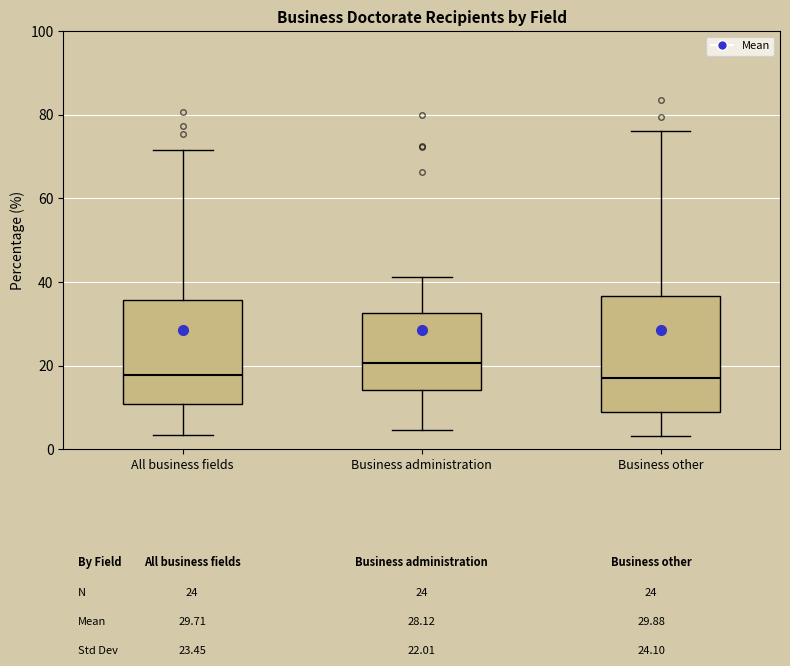

Reading left to right, transcribe this box plot: for each box, give where its median line is, the range the box spans, and where its two whiskers end, as read against the y-axis. The values are not printed on the chart, so give them approximately, as read against the axis.

All business fields: median 18, box 10 to 36, whiskers 4 to 72
Business administration: median 20, box 14 to 32, whiskers 4 to 42
Business other: median 18, box 8 to 36, whiskers 4 to 76